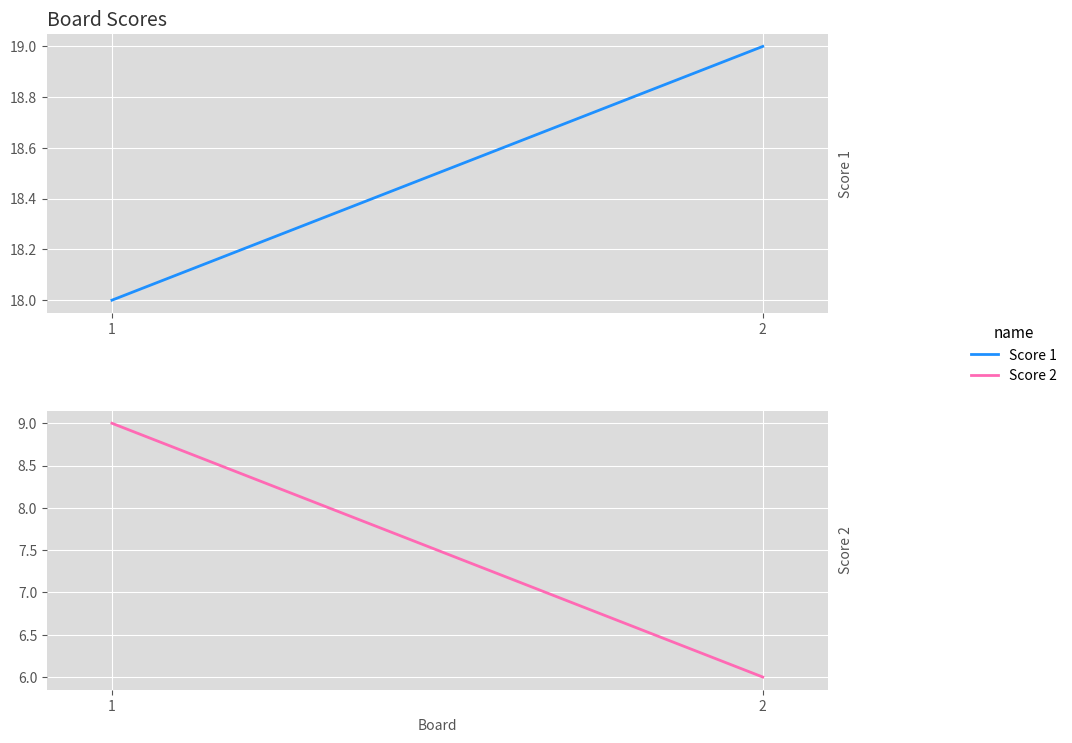

Read the Score 1 value at 1.

18